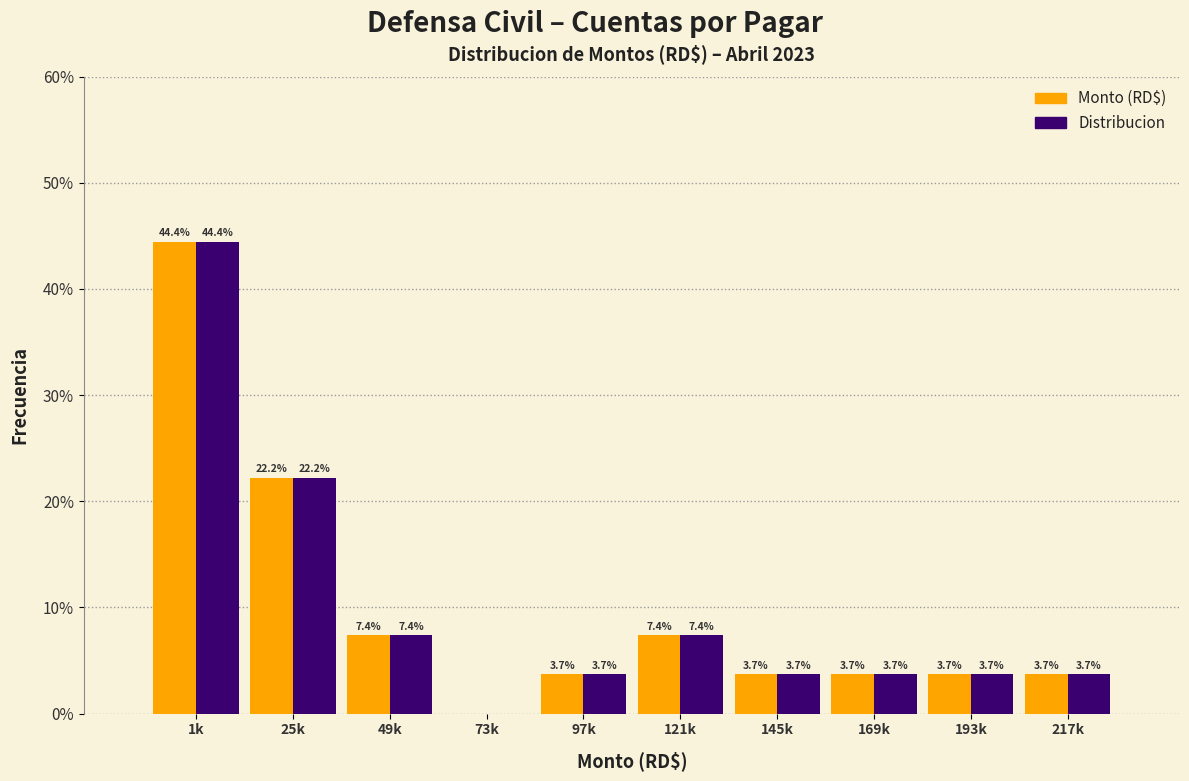

Reading right to left, what are all the values shown in this chart?

Monto (RD$): 217k=3.7	193k=3.7	169k=3.7	145k=3.7	121k=7.4	97k=3.7	73k=0.0	49k=7.4	25k=22.2	1k=44.4
Distribucion: 217k=3.7	193k=3.7	169k=3.7	145k=3.7	121k=7.4	97k=3.7	73k=0.0	49k=7.4	25k=22.2	1k=44.4